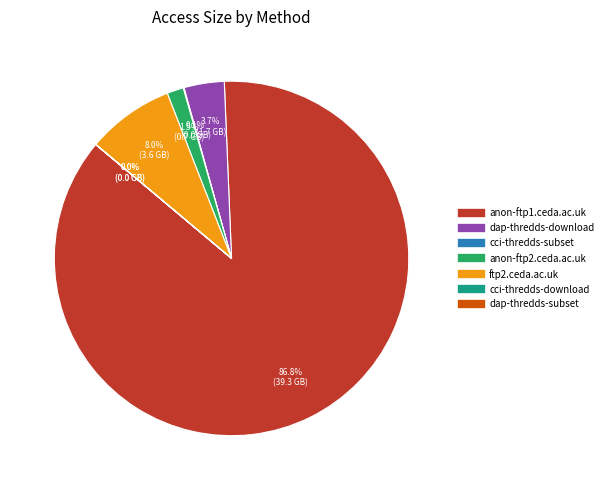

To the nearest percent, what is the difference between the largest and smallest slice percentages?

87%